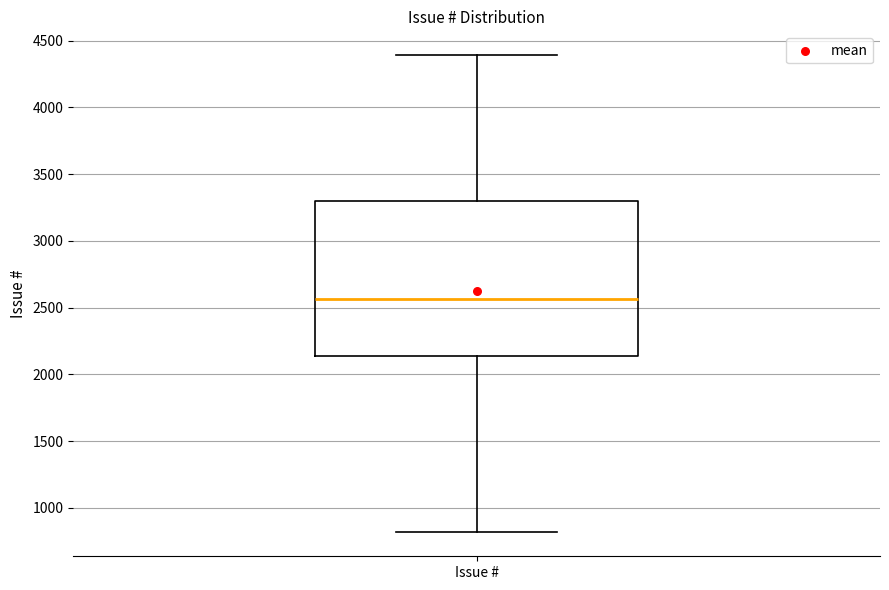

Transcribe this box plot: give where the median line is, the range the box spans, and where the two whiskers end, as read against the y-axis. The values are not printed on the chart, so give them approximately, as read against the axis.

median 2550, box 2150 to 3300, whiskers 800 to 4400